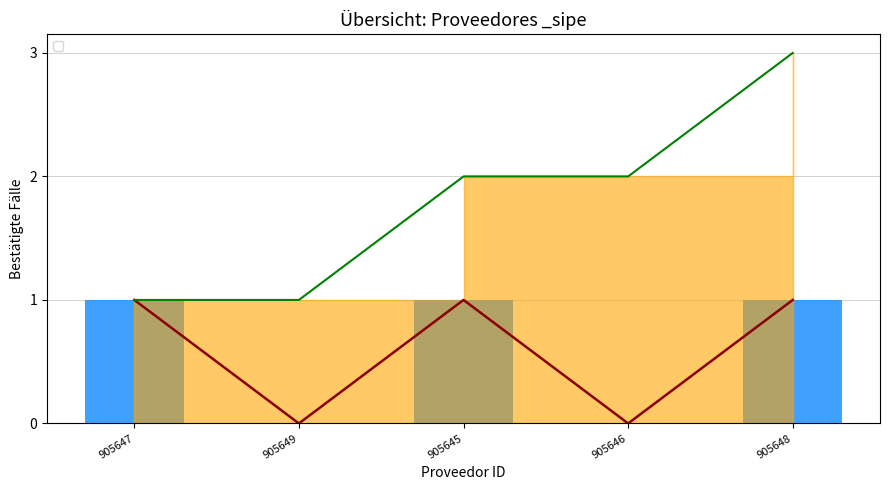

Are the bars grouped side by side (vs. stacked)?

No